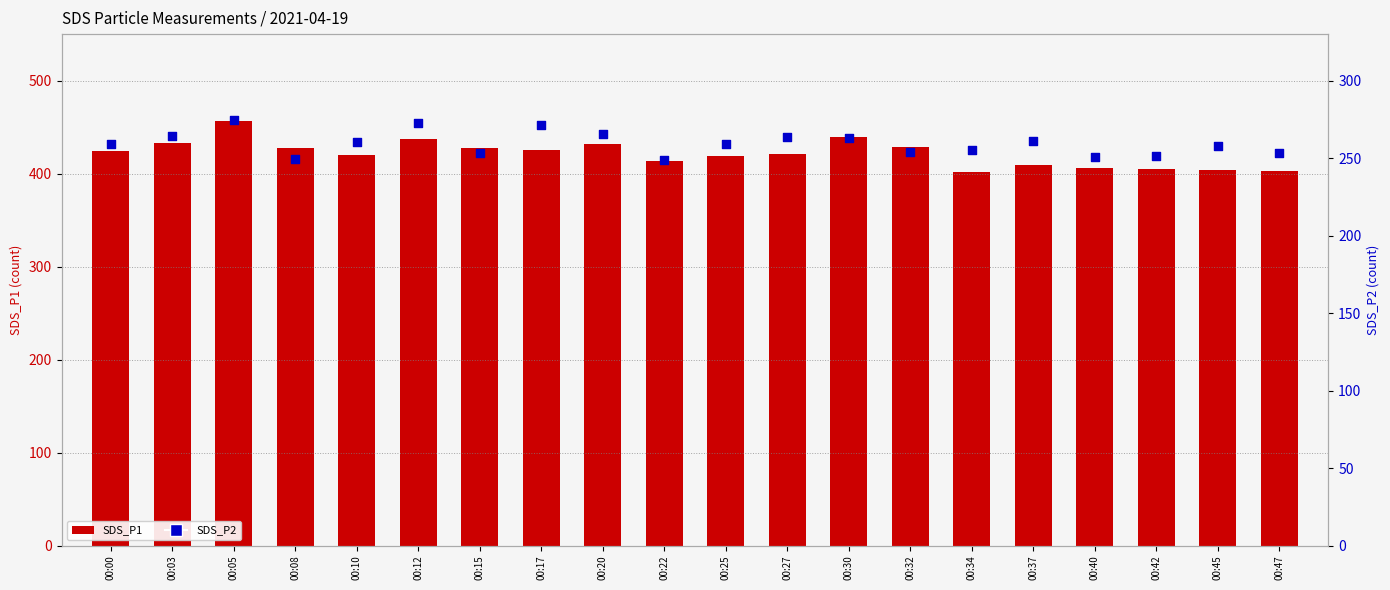

Is the value of SDS_P1 at 00:42 greater than the value of SDS_P2 at 00:10?

Yes